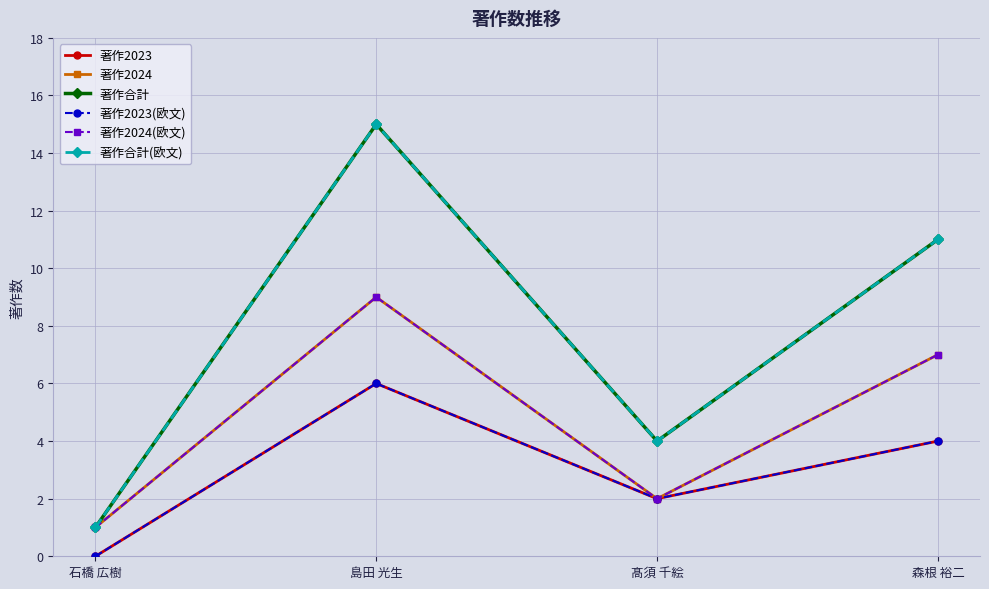

The value of 著作2024 at 髙須 千絵 is 3. True or false?

False